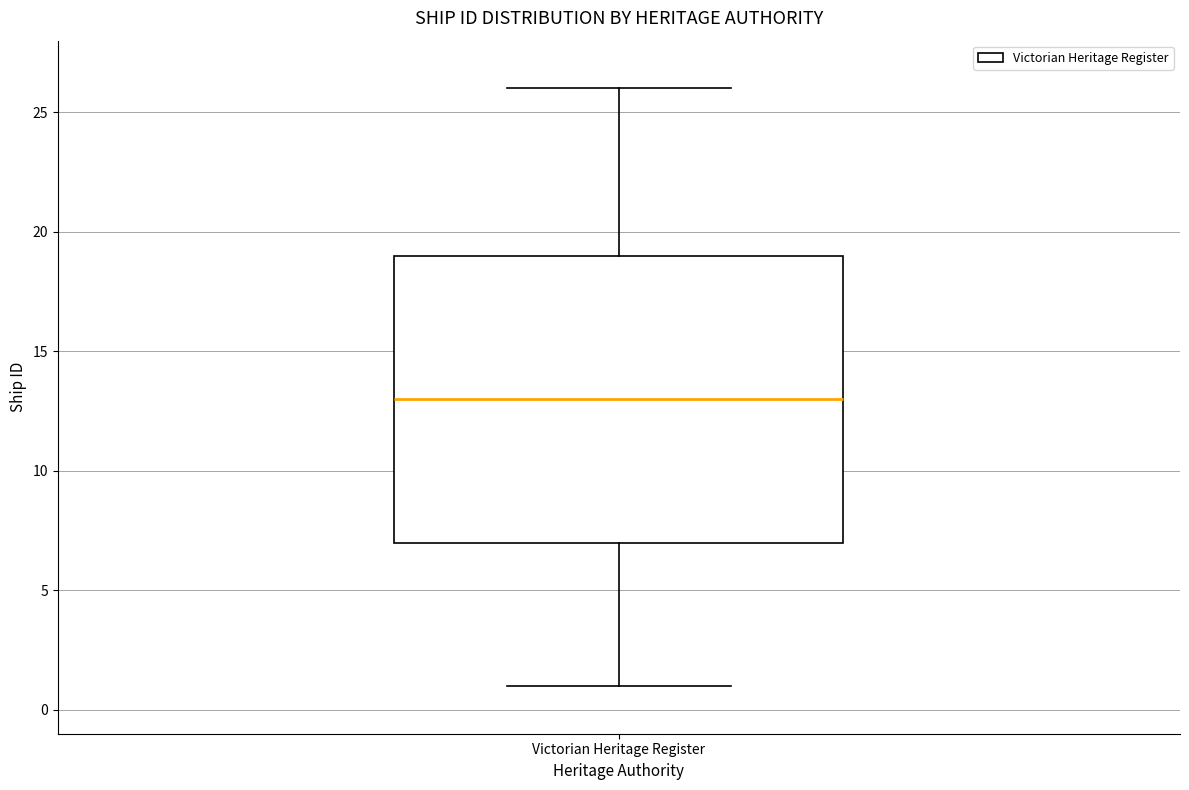

Read this box plot against the y-axis: the position of the median line, the range covered by the box, and the ends of both whiskers. The values are not printed on the chart, so give them approximately, as read against the axis.

median 13, box 7 to 19, whiskers 1 to 26